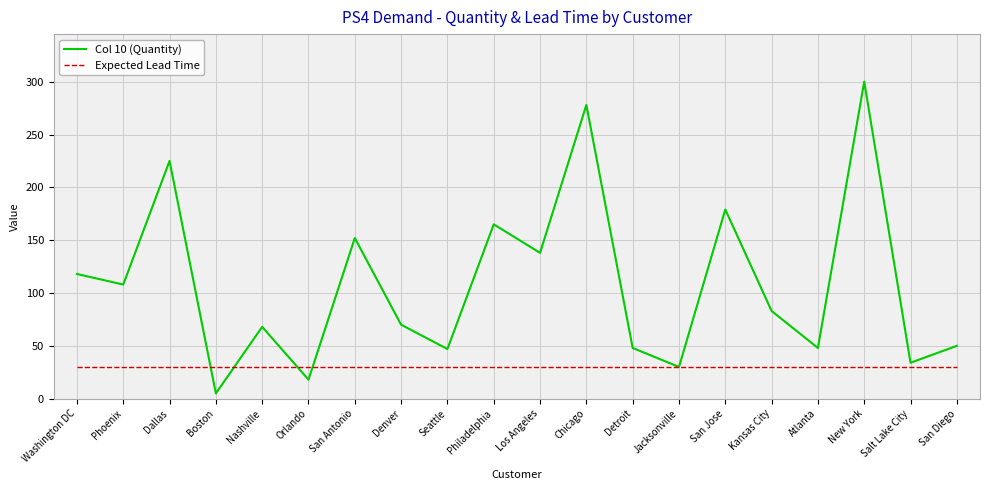

Where does the Col 10 (Quantity) series first go above 83?

Washington DC